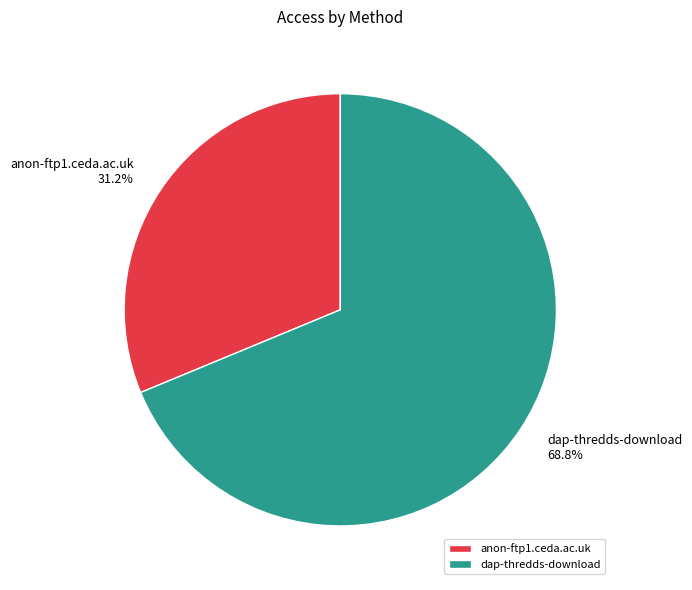

What is the ratio of the value at anon-ftp1.ceda.ac.uk to the value at dap-thredds-download?

0.5